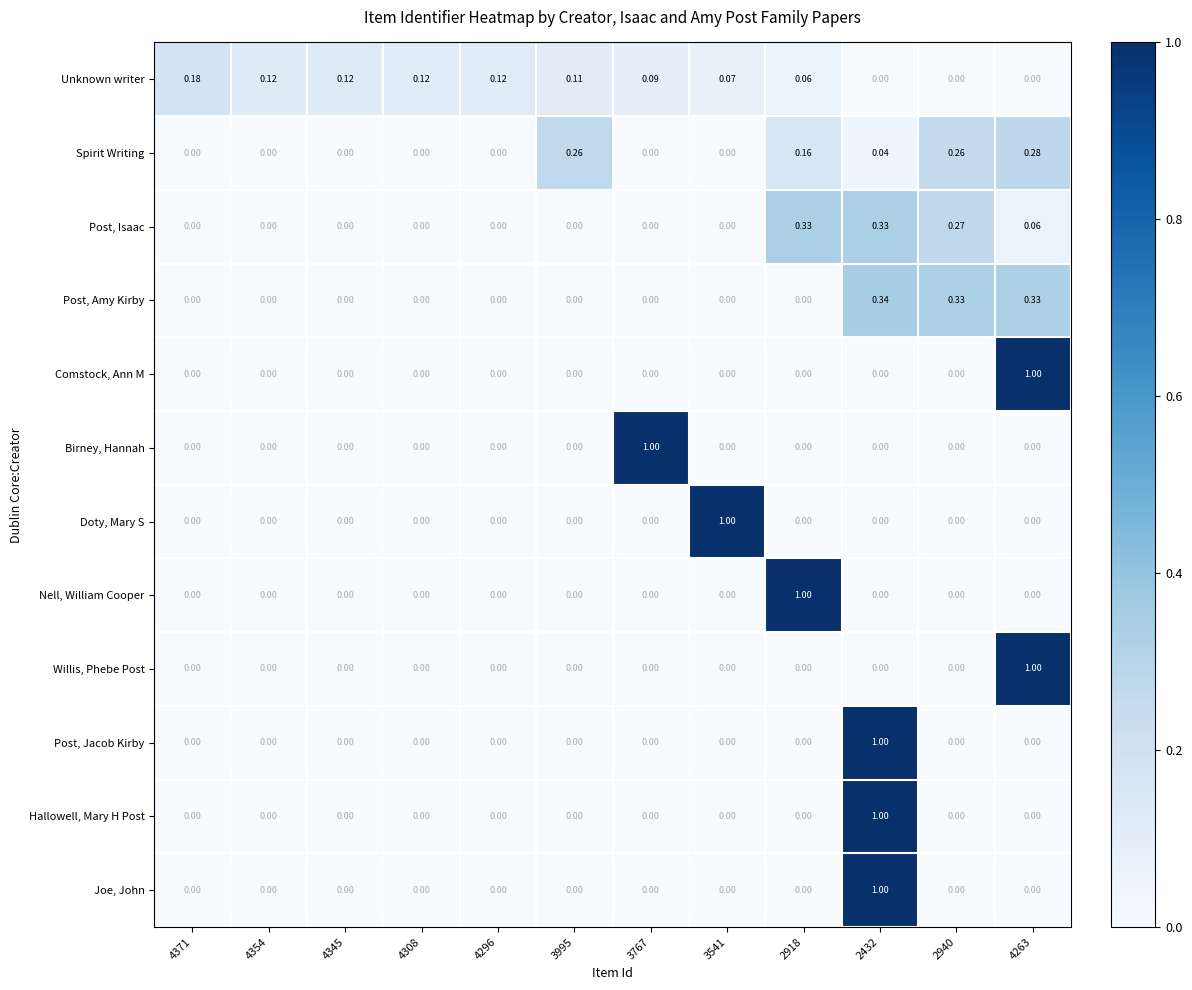

Between 4354 and 2918, which series saw the biggest shift?

Nell, William Cooper